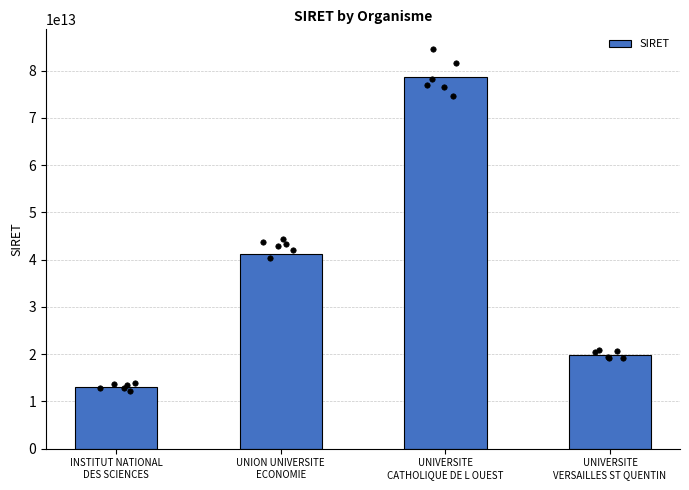

Between INSTITUT NATIONAL
DES SCIENCES and UNION UNIVERSITE
ECONOMIE, which is larger?

UNION UNIVERSITE
ECONOMIE